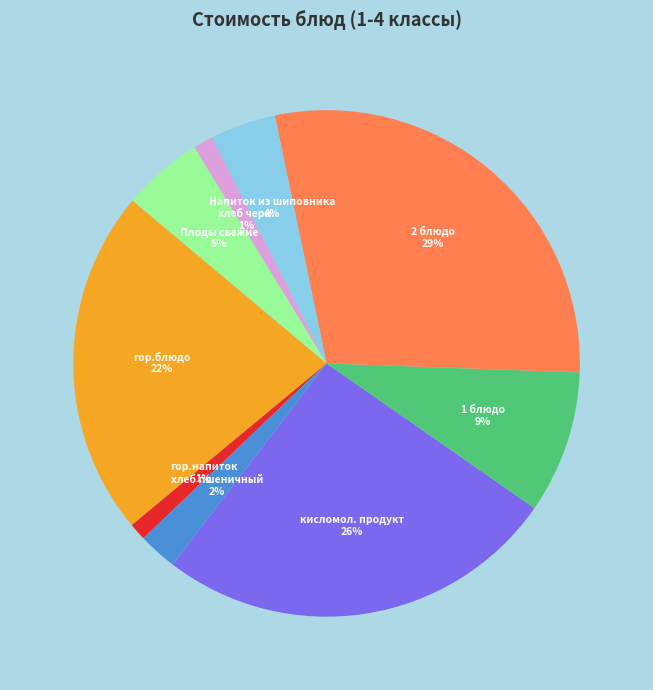

Is there a majority slice in this chart?

No